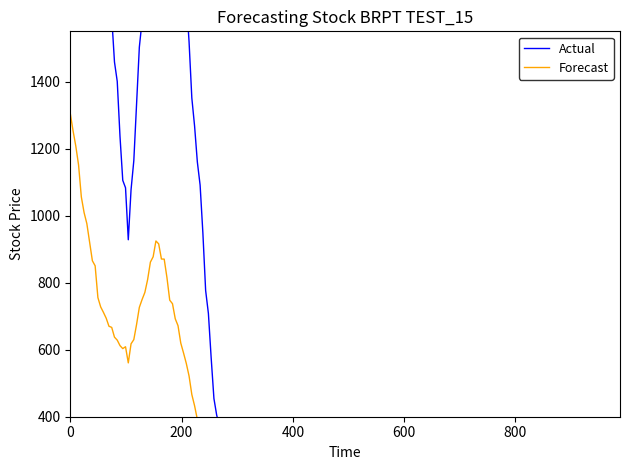

How many distinct data groups are displayed?

2